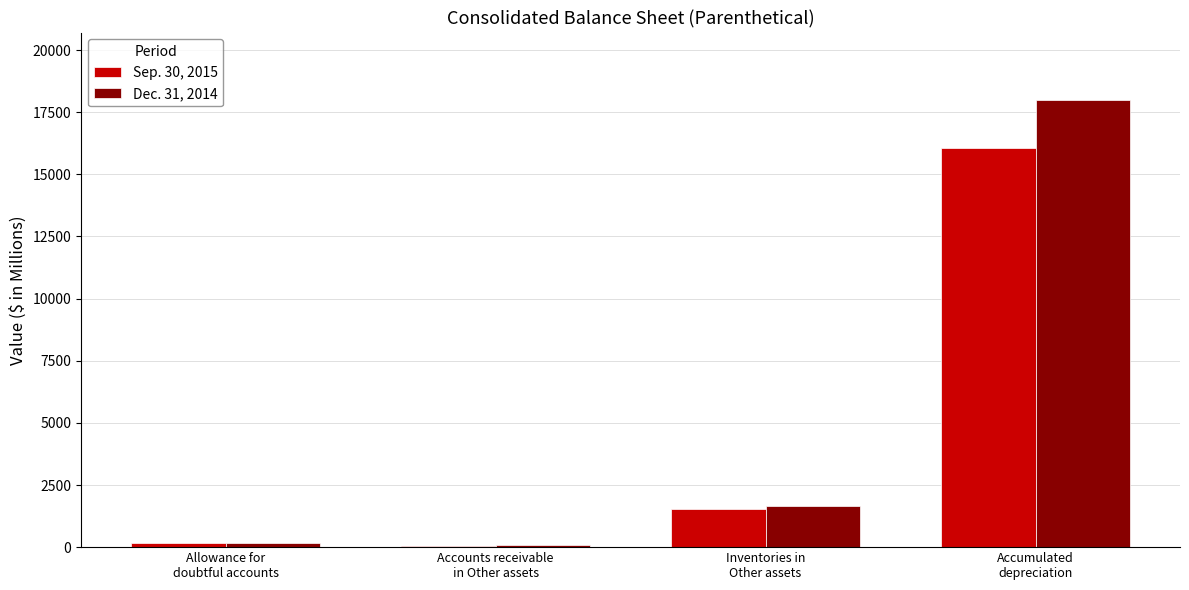

Does the chart contain stacked bars?

No